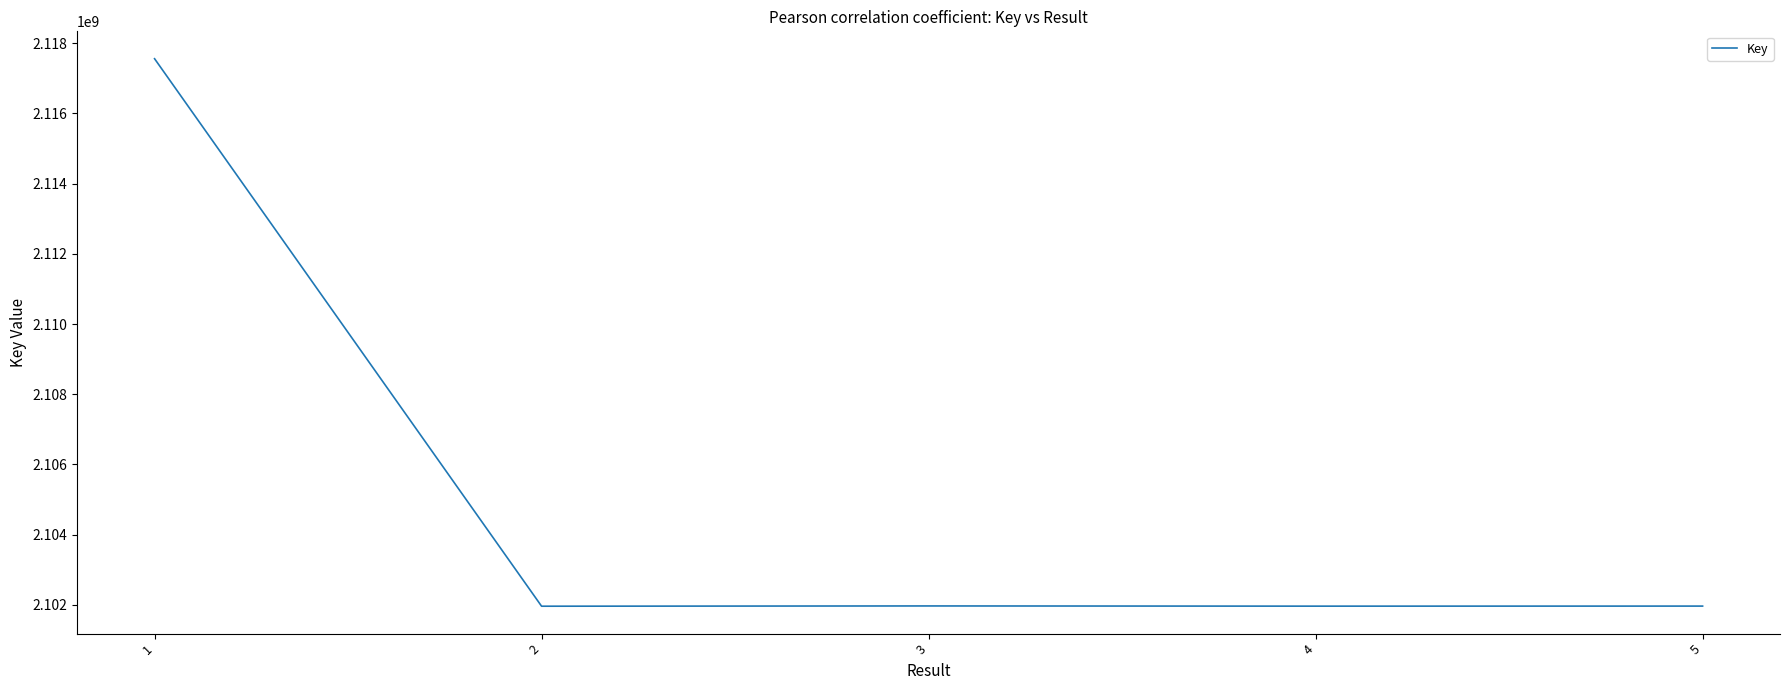

Count the number of categories in the chart.

5